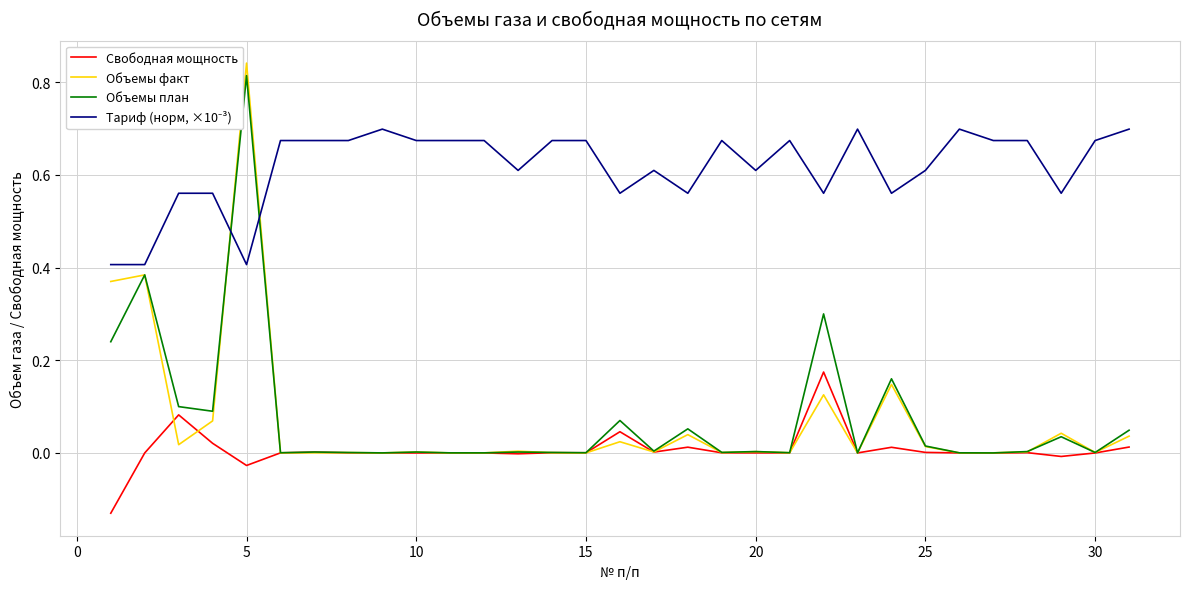

Which series has the widest spread of values?

Объемы факт